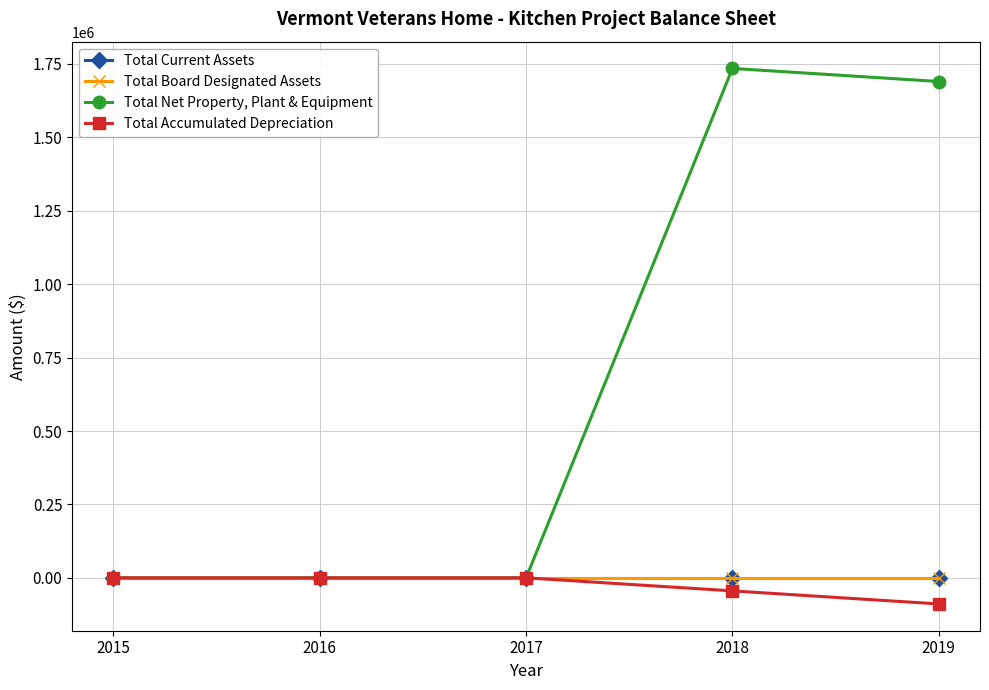

Where is Total Board Designated Assets nearest to the value 0?

2015